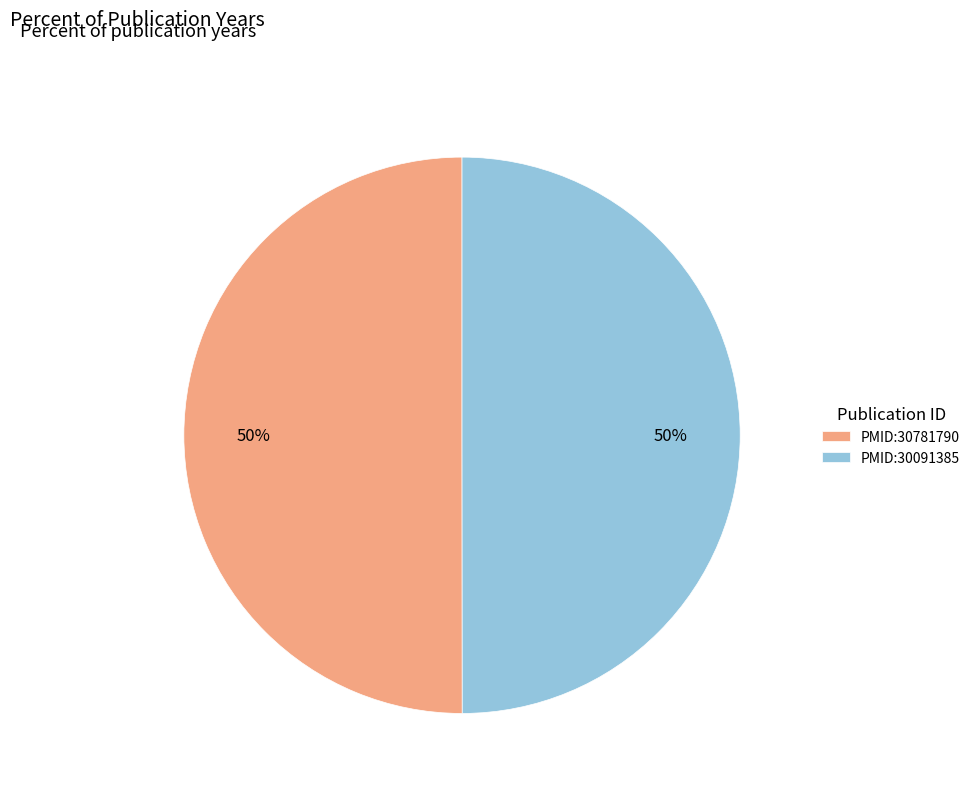

Is the sum of PMID:30091385 and PMID:30781790 greater than half?

Yes